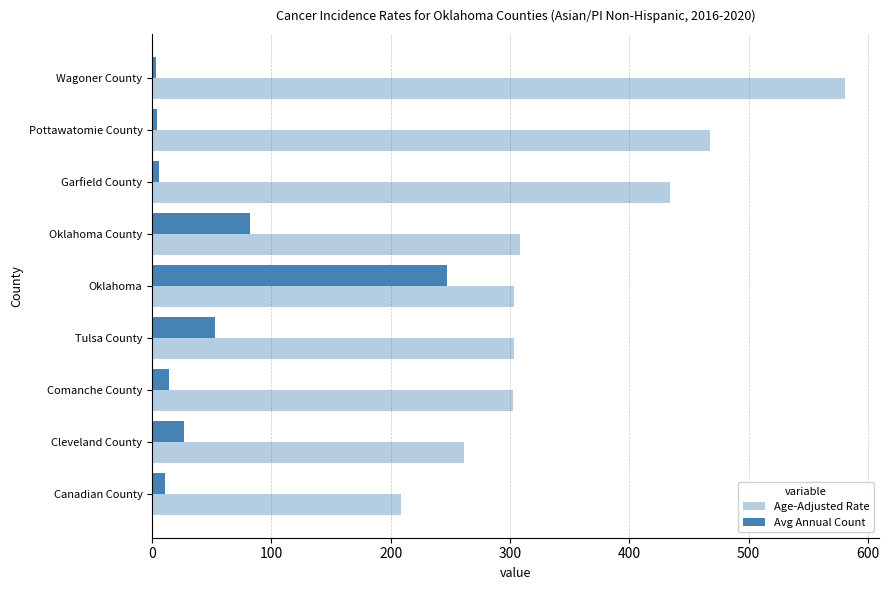

How many data points in Age-Adjusted Rate are less than 303?

3